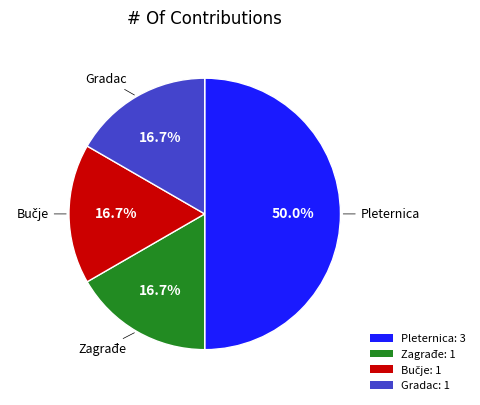

Does Gradac: 1 account for over 50% of the chart?

No